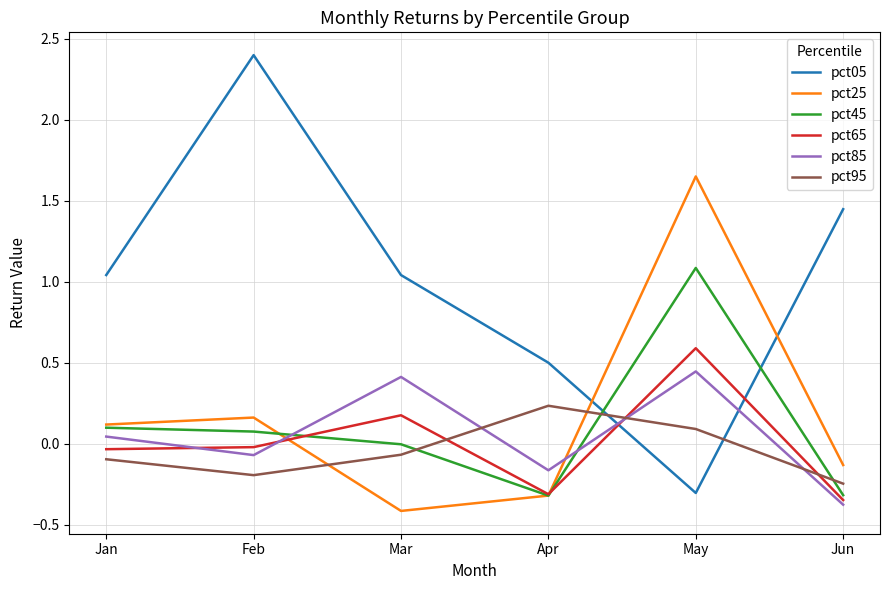

What is the difference between the highest and lowest values at Jun?

1.8